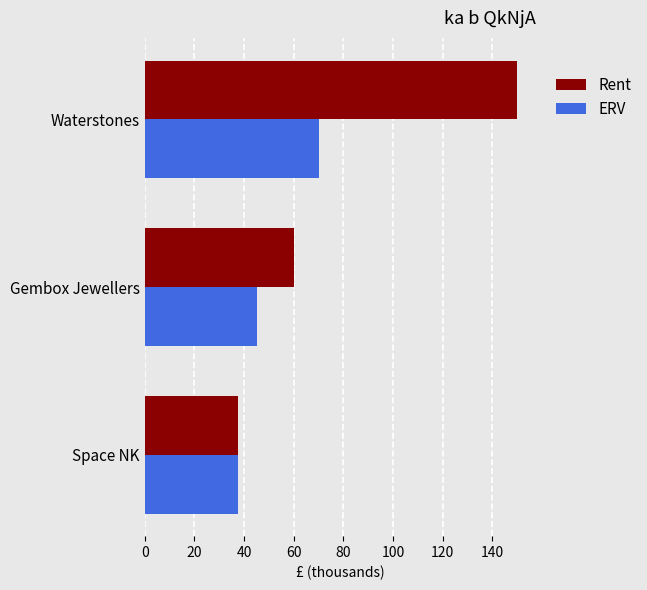

Rank the series by their maximum value, from highest to lowest.

Rent, ERV